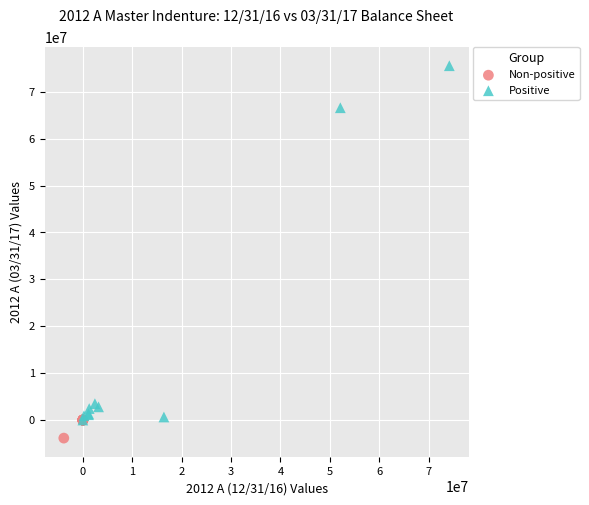

What are all the series names shown in the legend?

Non-positive, Positive